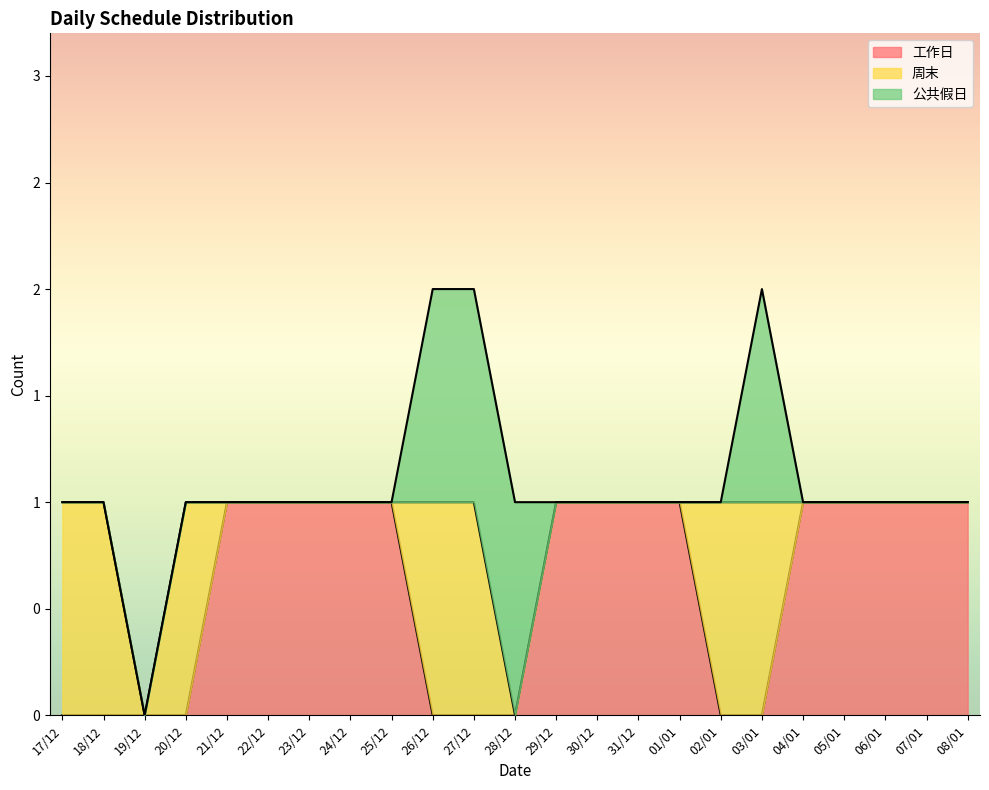

List the labels in order of 公共假日 value, smallest first.

17/12, 18/12, 19/12, 20/12, 21/12, 22/12, 23/12, 24/12, 25/12, 29/12, 30/12, 31/12, 01/01, 02/01, 04/01, 05/01, 06/01, 07/01, 08/01, 26/12, 27/12, 28/12, 03/01